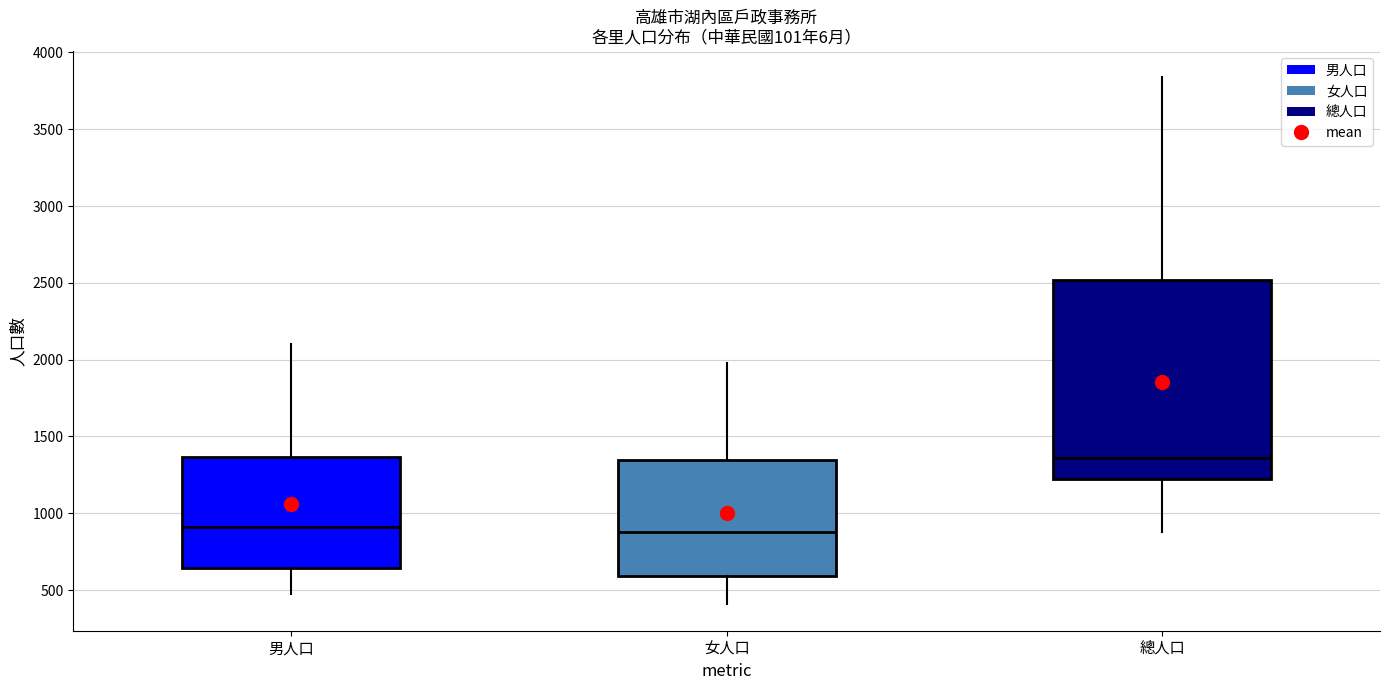

Where does the upper whisker of the box for 女人口 end on the y-axis? The values are not printed on the chart, so give them approximately, as read against the axis.

2000